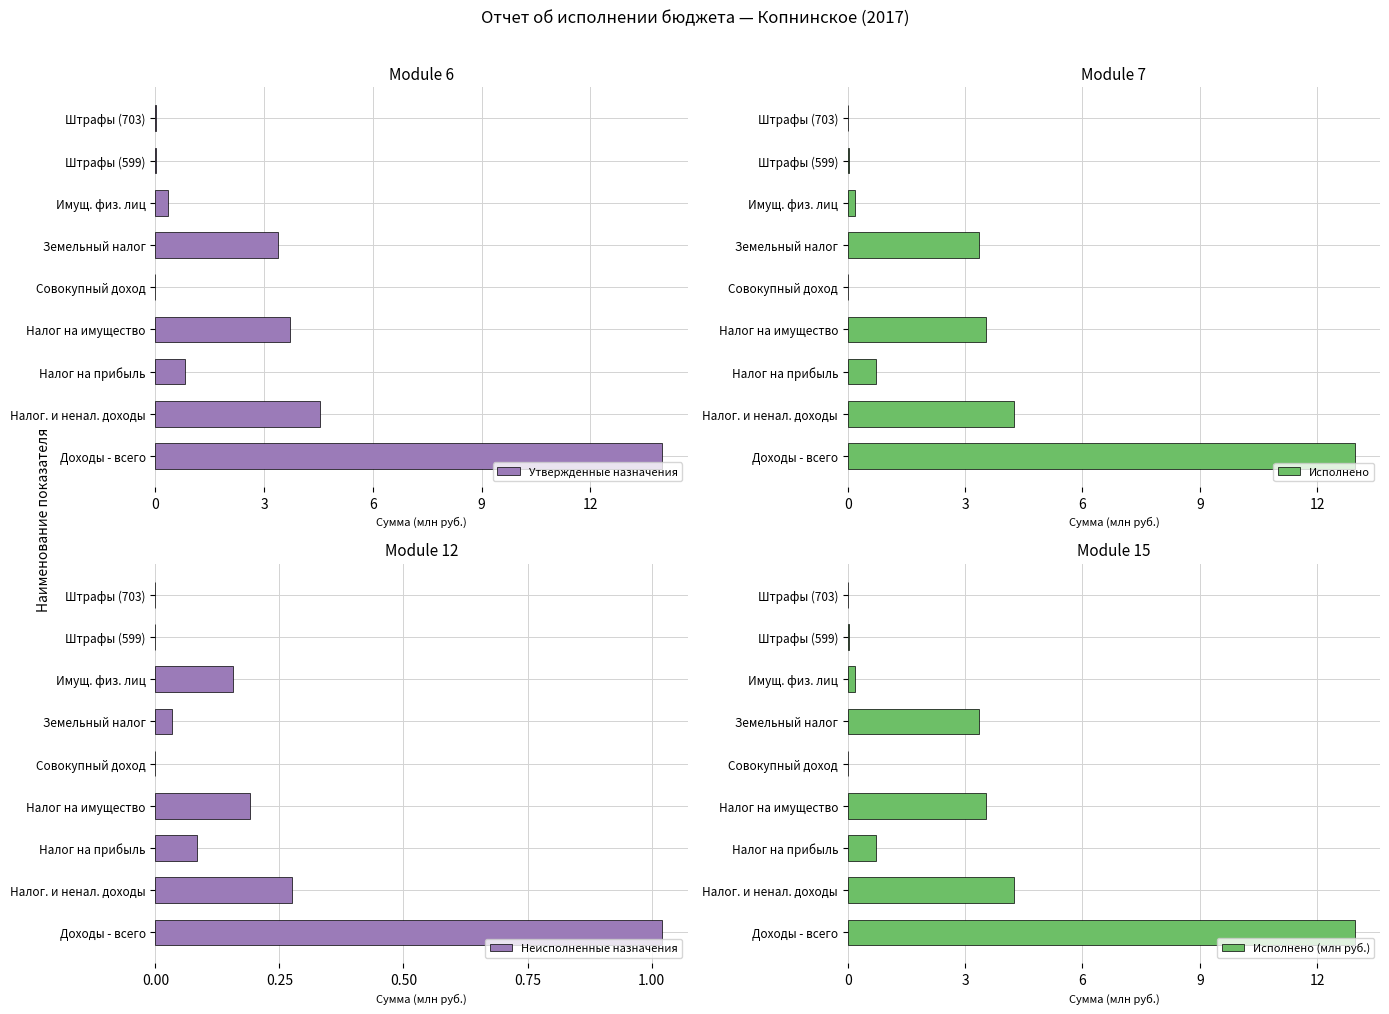

Which category has the highest value in the Утвержденные назначения series?

Доходы - всего